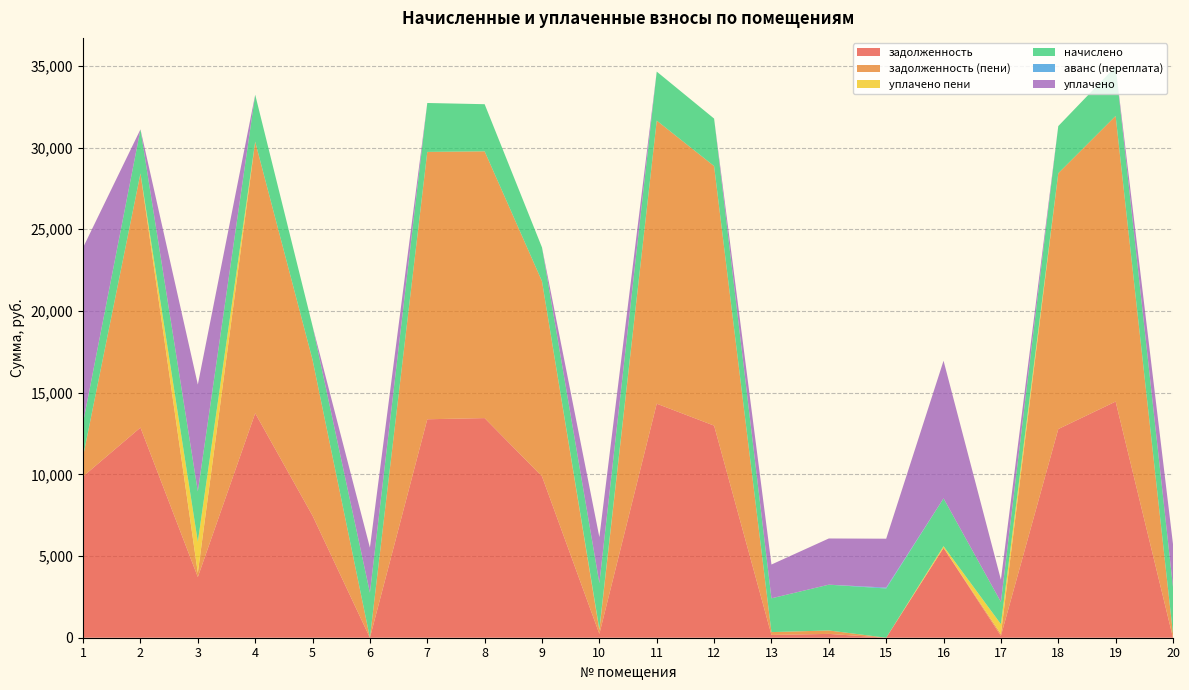

Reading right to left, extract all data points from this chart.

задолженность: 0.0	14455.4	12773.2	113.4	5499.4	0.0	234.2	171.7	12982.5	14325.5	234.7	9875.2	13443.2	13371.5	0.0	7469.7	13740.7	3713.2	12863.6	9875.2
задолженность (пени): 244.7	17483.3	15658.2	113.4	0.0	0.0	209.8	171.8	15887.8	17326.1	235.6	11943.6	16328.2	16365.3	0.0	9538.1	16618.8	256.9	15558.0	1231.7
уплачено пени: 0.0	0.0	0.0	603.4	103.7	0.0	0.0	0.0	0.0	0.0	56.0	0.0	0.0	0.0	0.0	0.0	0.0	1903.4	0.0	0.0
начислено: 2864.5	3027.8	2884.9	1360.8	2925.7	3014.2	2803.2	2068.4	2905.3	3000.6	2816.9	2068.4	2884.9	2993.8	2755.7	2068.4	2878.1	3082.2	2694.4	2068.4
аванс (переплата): 0.0	0.0	0.0	0.0	0.4	55.7	0.0	0.0	0.0	0.0	0.0	0.0	0.0	0.0	2.2	0.0	0.0	0.0	0.0	0.0
уплачено: 2619.4	0.0	0.0	1360.8	8425.5	2991.3	2827.6	2068.3	0.0	0.0	2816.1	0.0	0.0	0.0	2757.4	0.0	0.0	6538.6	0.0	10711.9